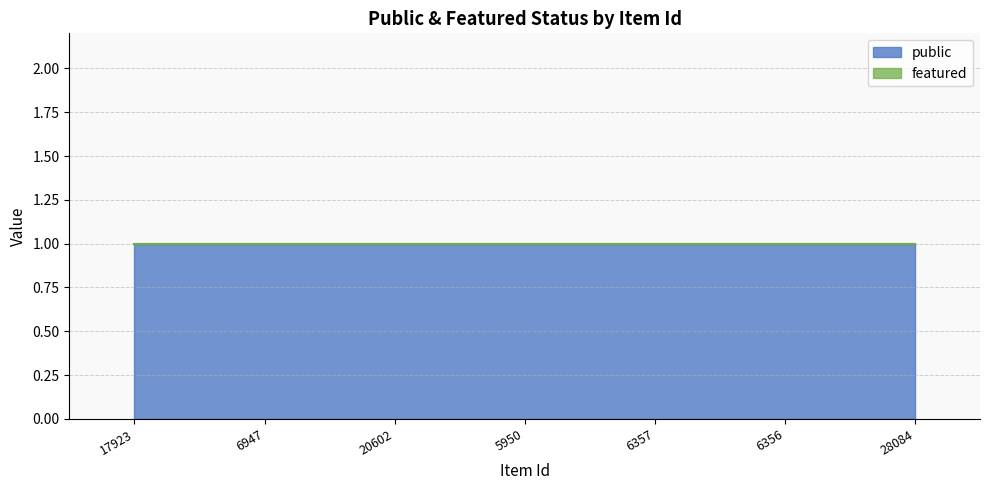

True or false: featured and public intersect in this chart.

False